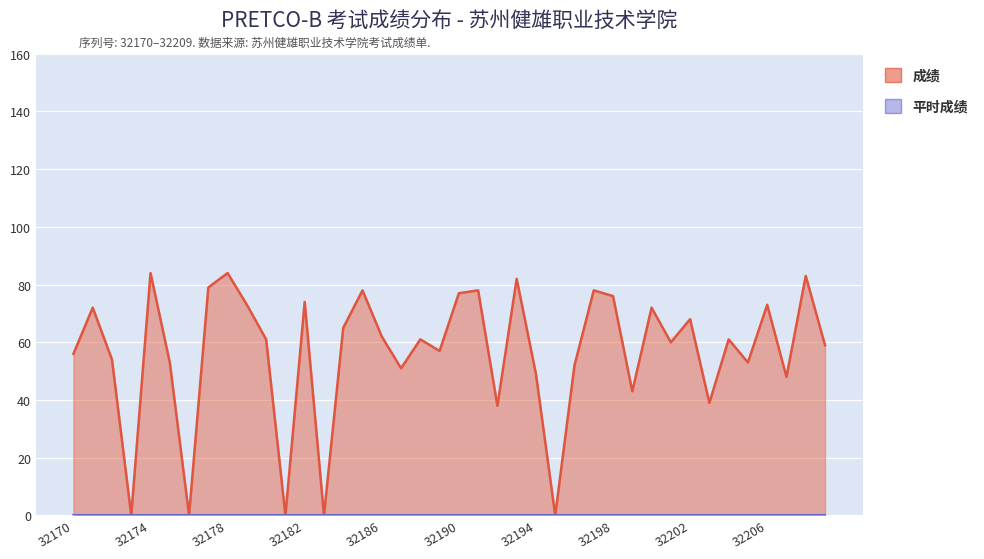

List the labels in order of value, largest first.

32174, 32178, 32208, 32193, 32177, 32185, 32191, 32197, 32190, 32198, 32182, 32179, 32206, 32171, 32200, 32202, 32184, 32186, 32180, 32188, 32204, 32201, 32209, 32189, 32170, 32172, 32175, 32205, 32196, 32187, 32194, 32207, 32199, 32203, 32192, 32173, 32176, 32181, 32183, 32195